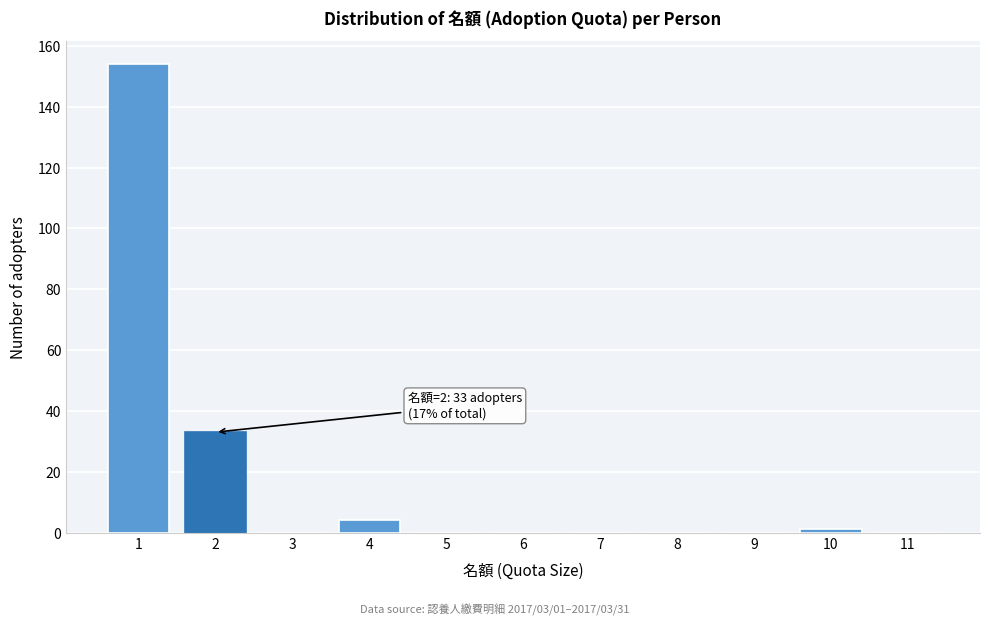

Reading left to right, what are all the values shown in this chart?

1=154	2=33	3=0	4=4	5=0	6=0	7=0	8=0	9=0	10=1	11=0